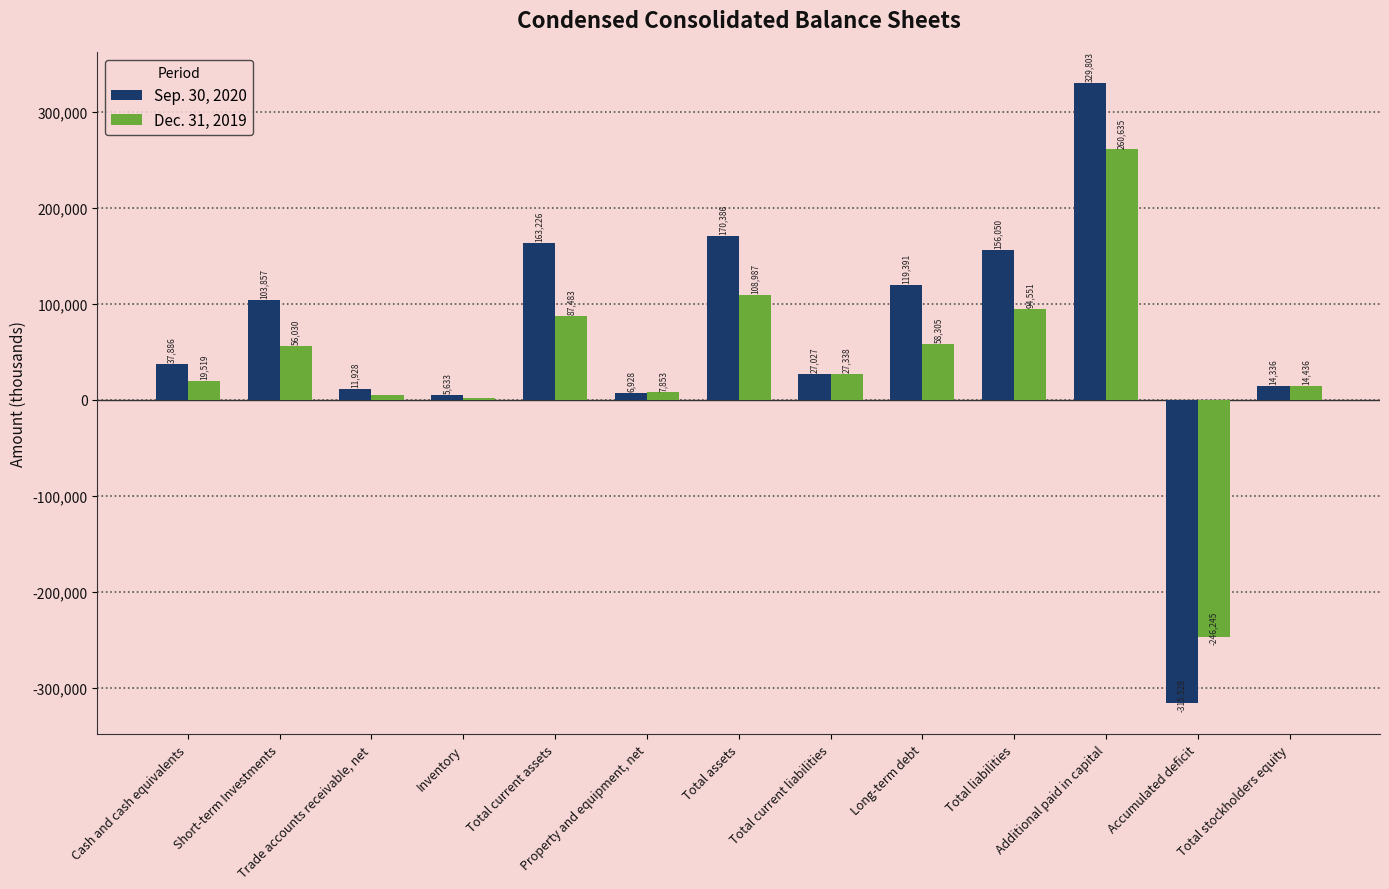

Which label corresponds to the smallest value in the chart?

Accumulated deficit